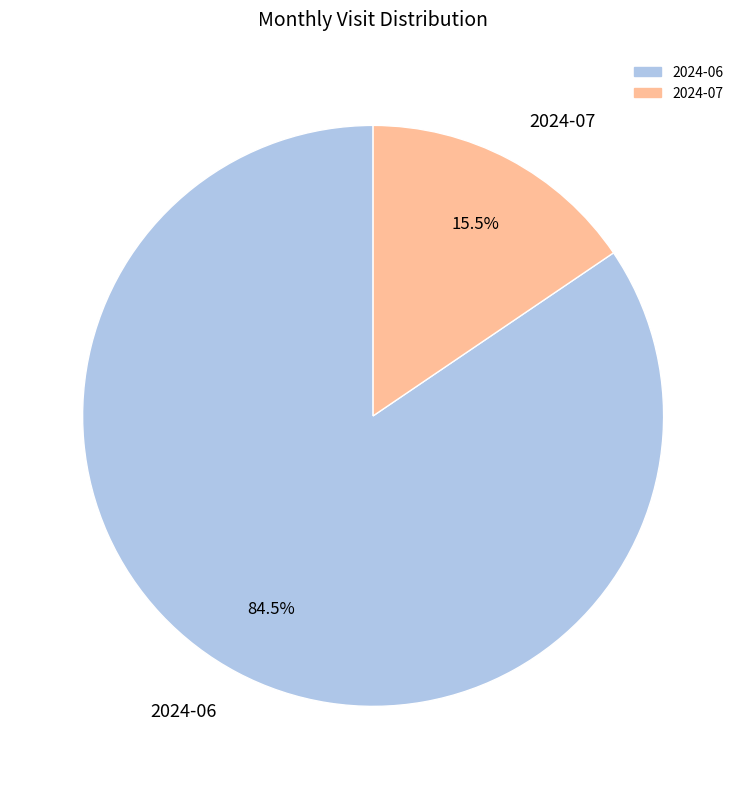

Between 2024-07 and 2024-06, which is larger?

2024-06